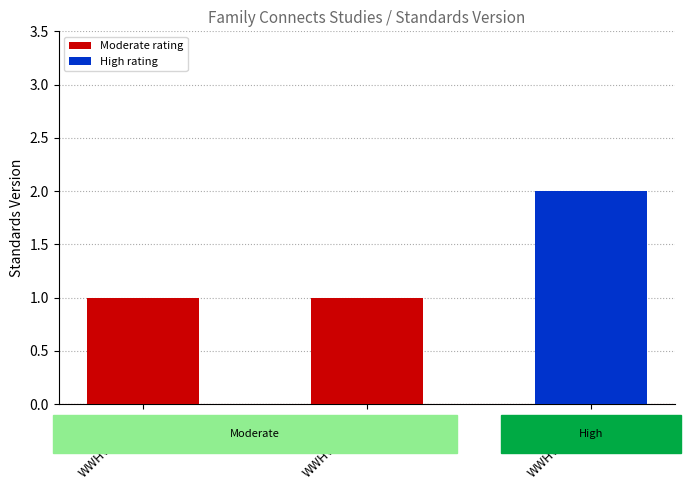

Does the chart contain any negative values?

No